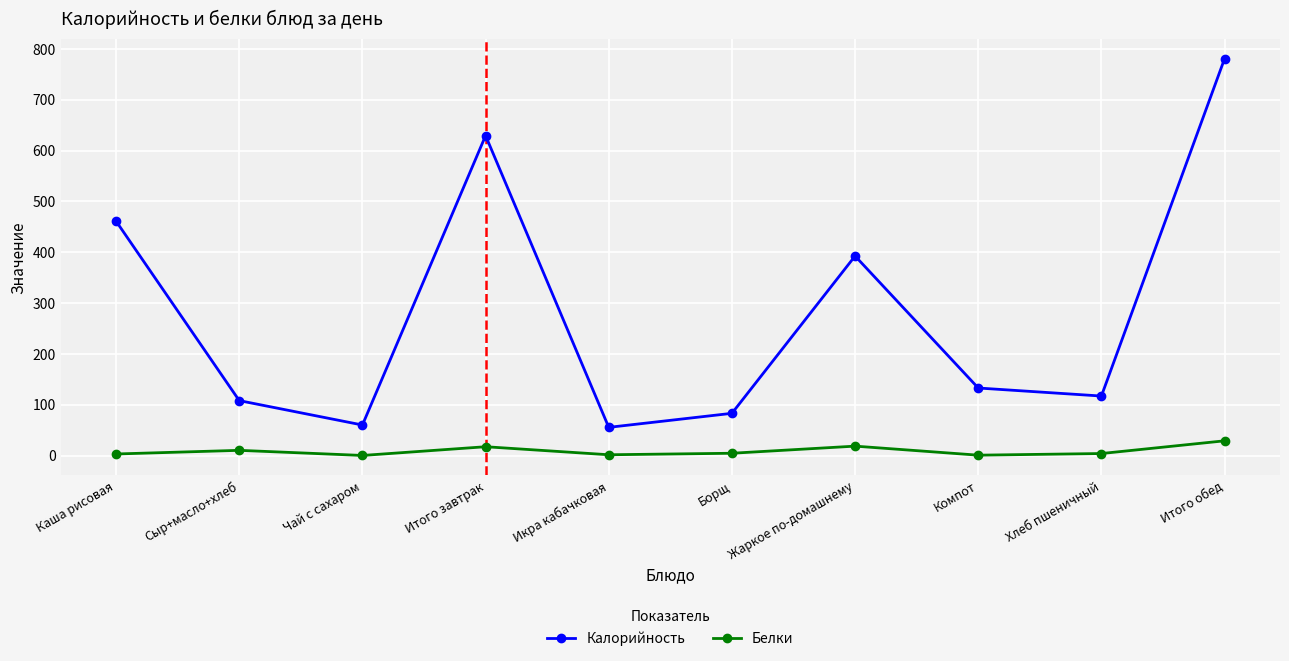

True or false: Белки and Калорийность cross at least once.

False